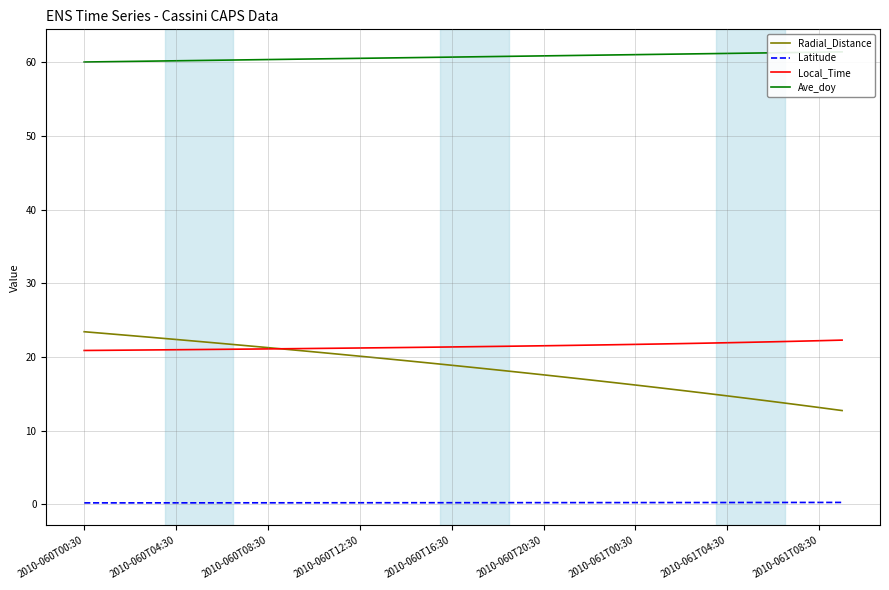

Which series changed the most between 14 and 21?

Radial_Distance